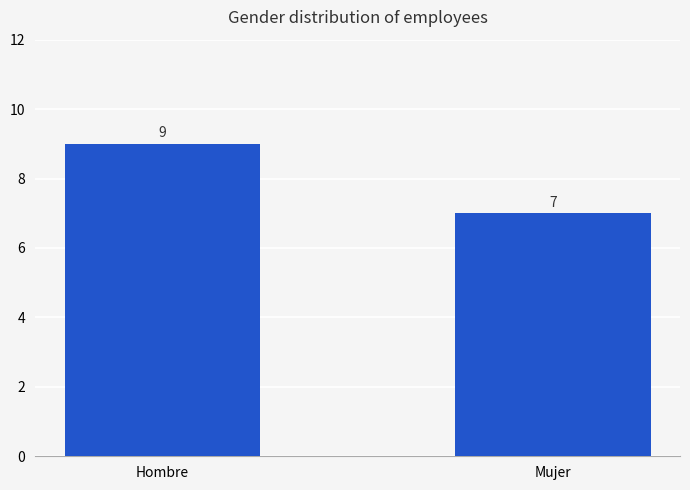

Reading left to right, transcribe all the data shown in this chart.

9	7